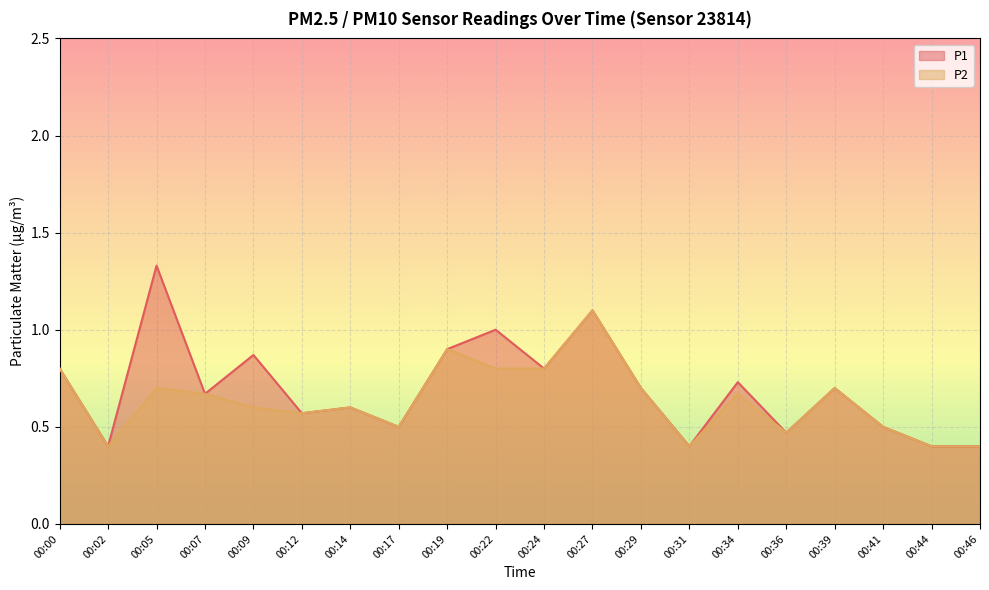

What is the difference between the P1 values at 00:19 and 00:17?

0.4